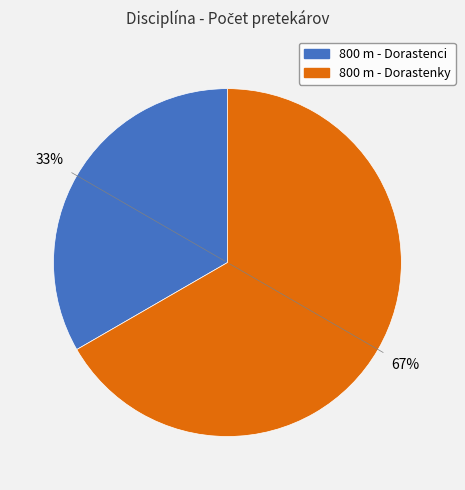

To the nearest percent, what is the average slice percentage?

50%